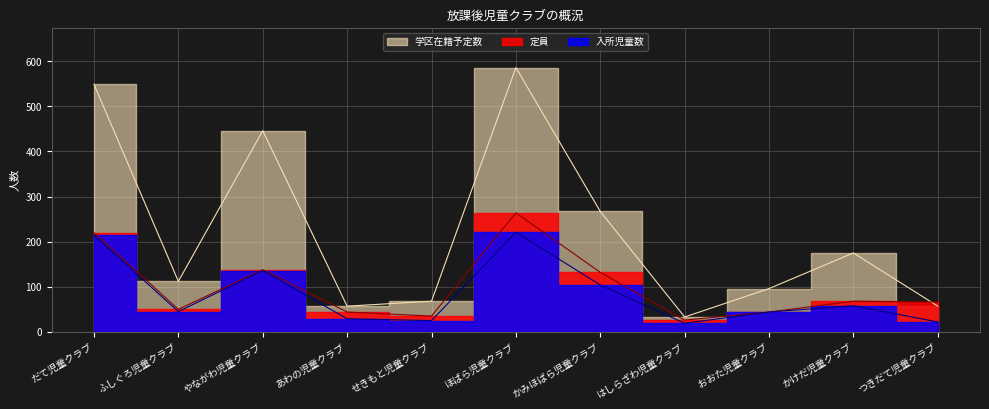

Reading left to right, transcribe all the data shown in this chart.

定員: 220	50	138	44	35	264	132	26	44	68	66
入所児童数: 214	45	136	29	25	221	104	19	44	58	22
学区在籍予定数: 549	112	446	57	68	586	267	33	96	175	57